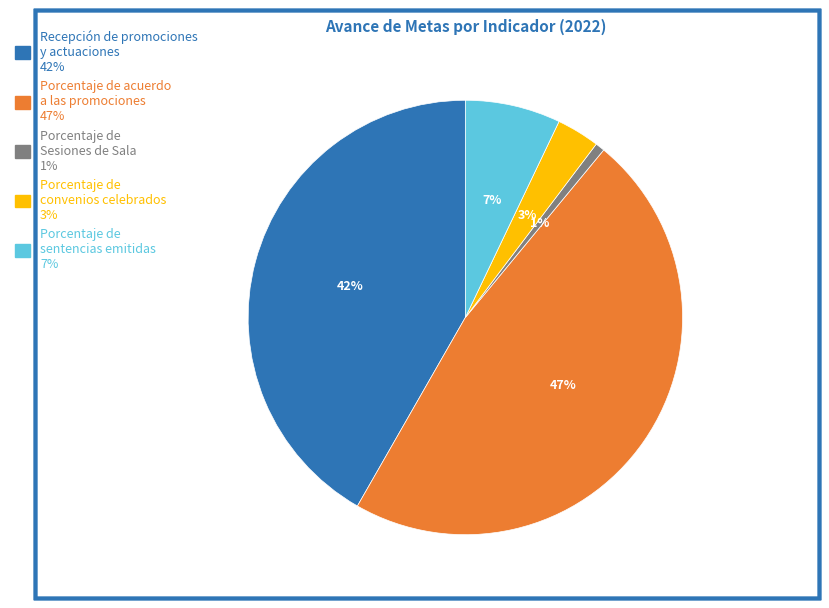

Do Porcentaje de Sesiones de Sala and Porcentaje de sentencias emitidas together represent more than half of the pie?

No